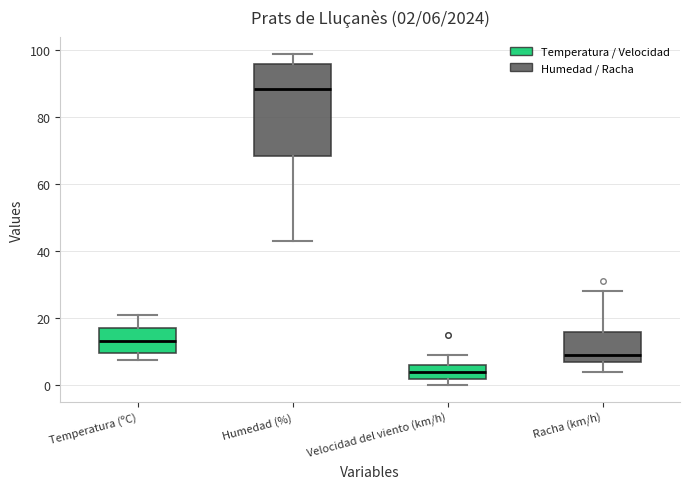

Comparing the boxes themselves (not the whiskers), which one is the tallest?

Humedad (%)